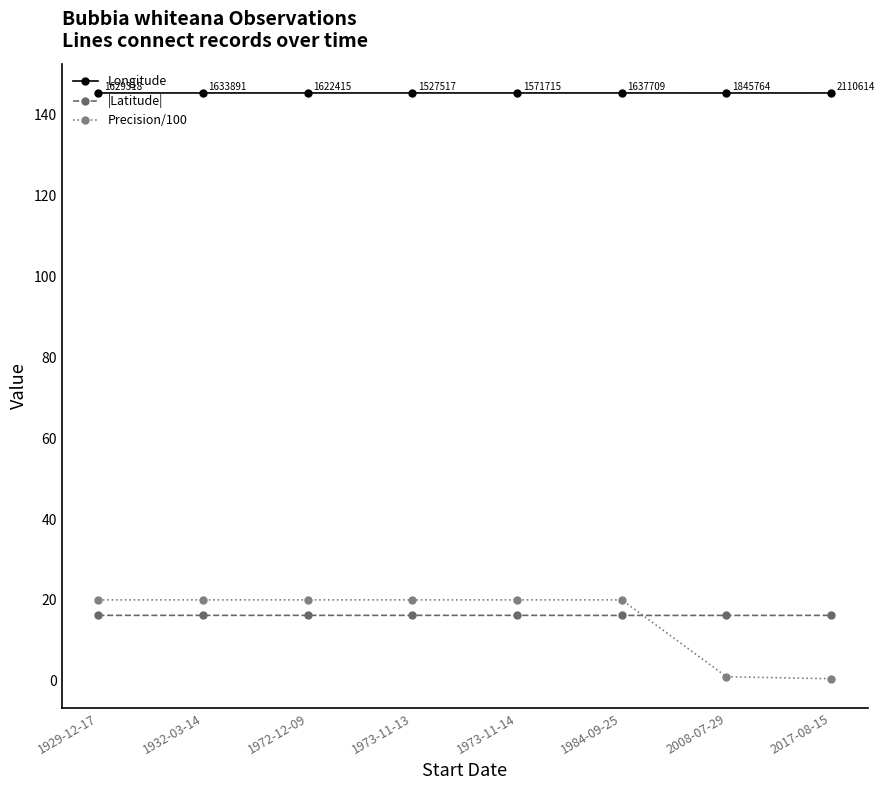

What is the sum of all Longitude values?

1163.0